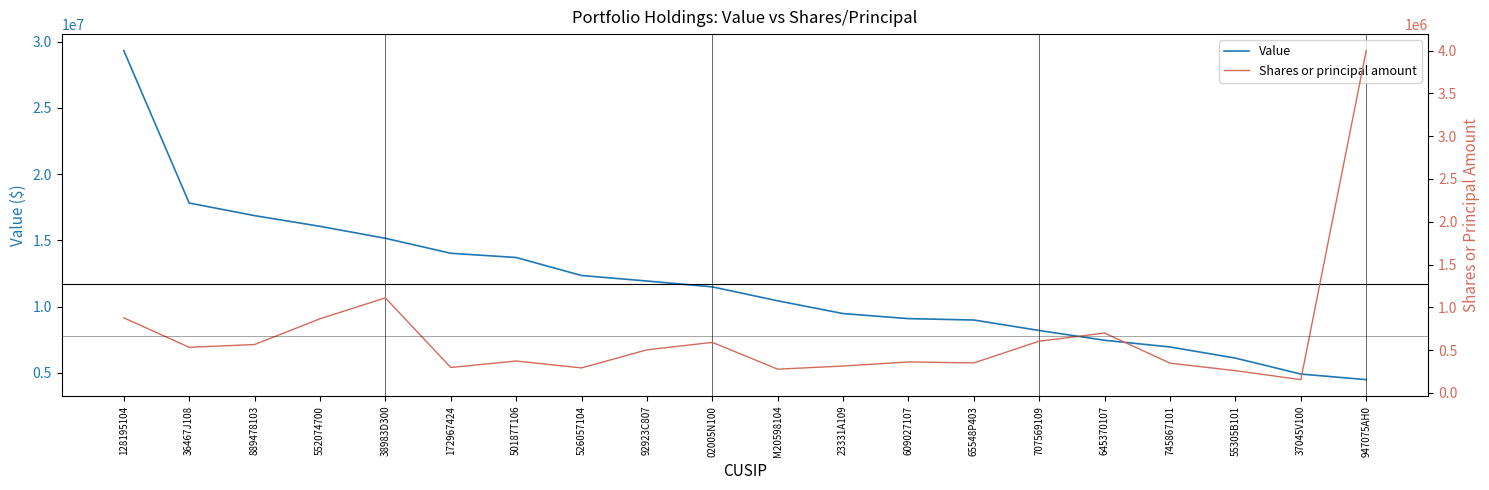

Rank the series by their maximum value, from lowest to highest.

Shares or principal amount, Value